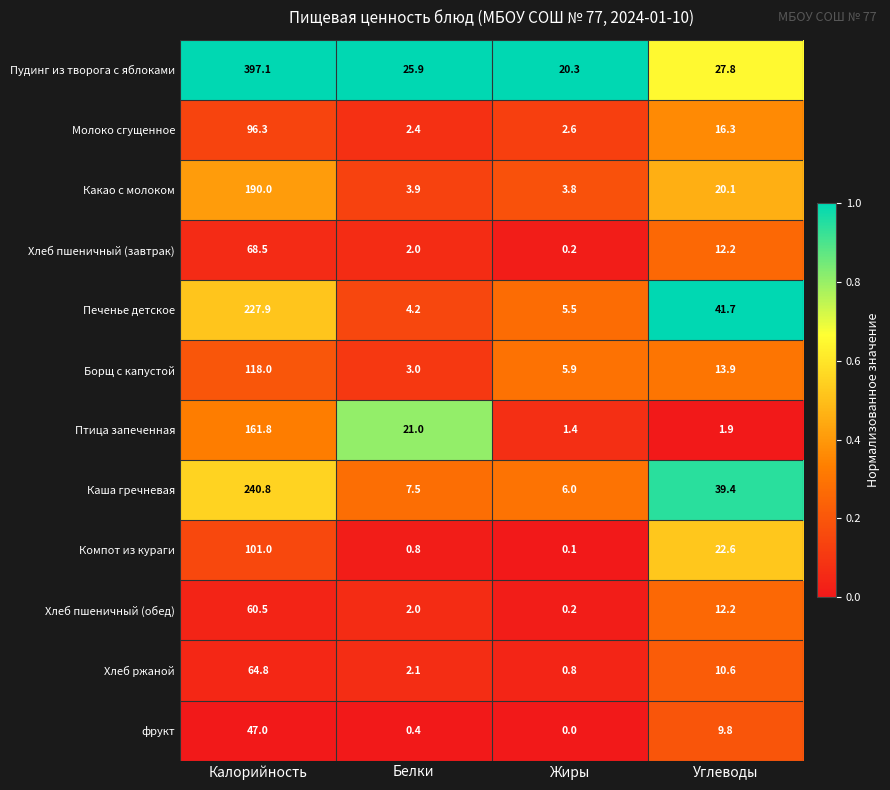

What is the sum of the Хлеб пшеничный (завтрак) values at Белки and Углеводы?

14.2